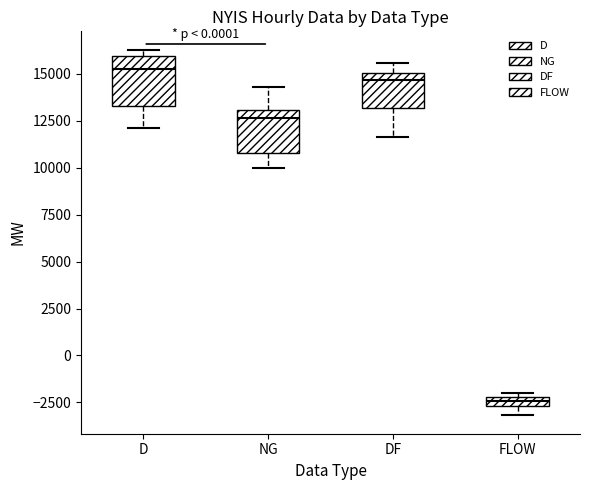

Where is the lower edge of the box for FLOW on the y-axis? The values are not printed on the chart, so give them approximately, as read against the axis.

-2500